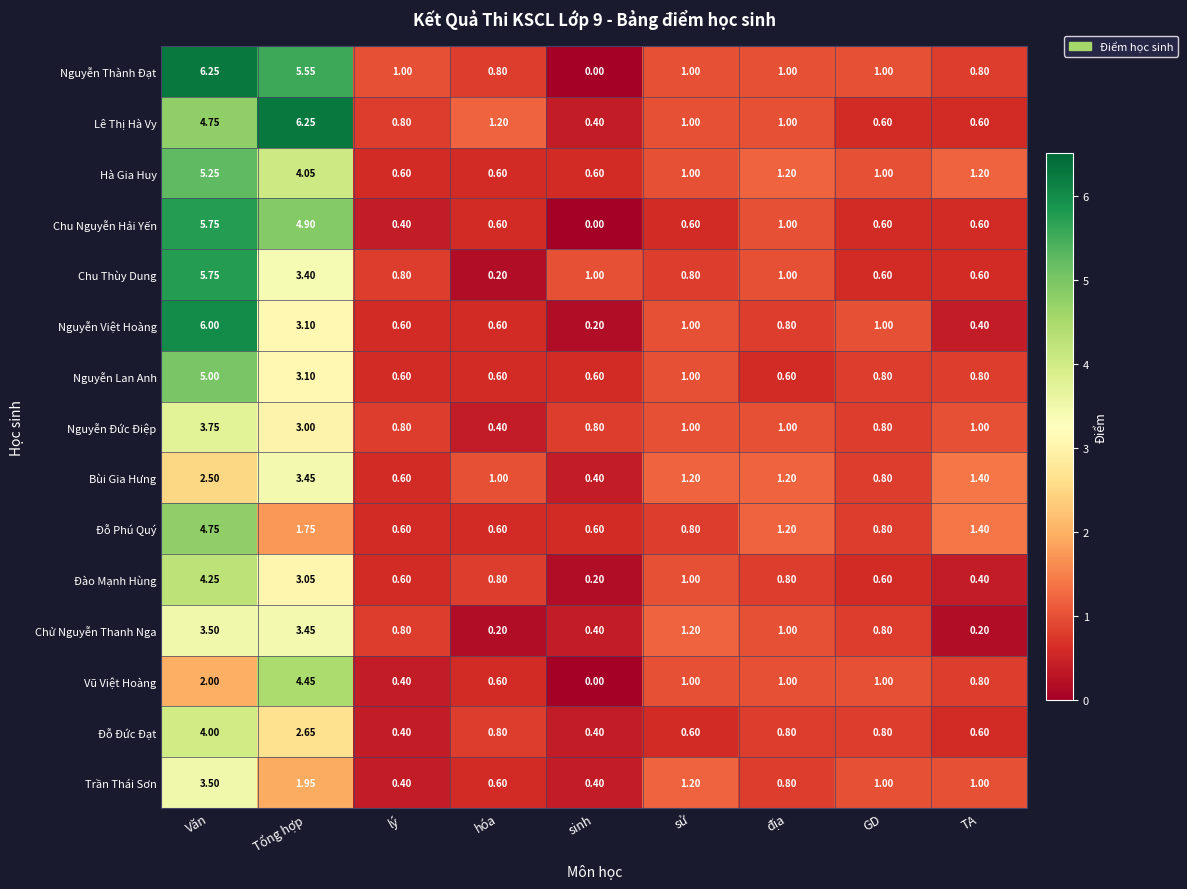

Is the value of Nguyễn Đức Điệp at sử greater than the value of Bùi Gia Hưng at địa?

No